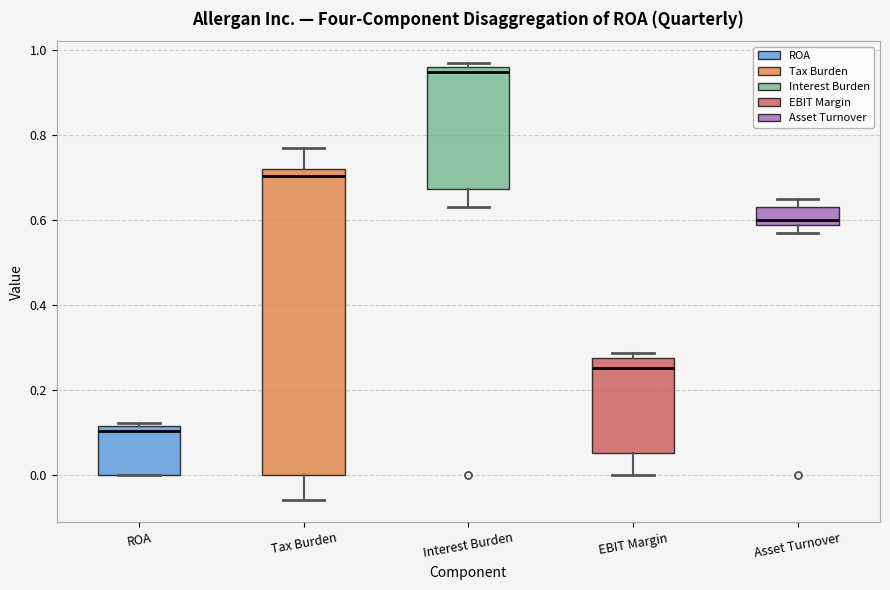

Comparing the boxes themselves (not the whiskers), which one is the tallest?

Tax Burden